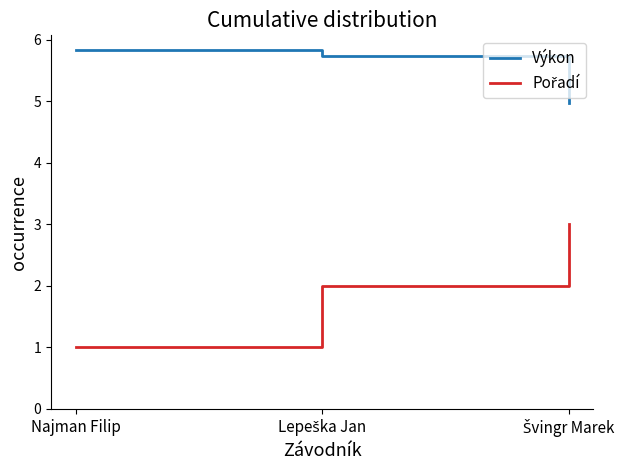

What is the total value across all series at Najman Filip?

6.8